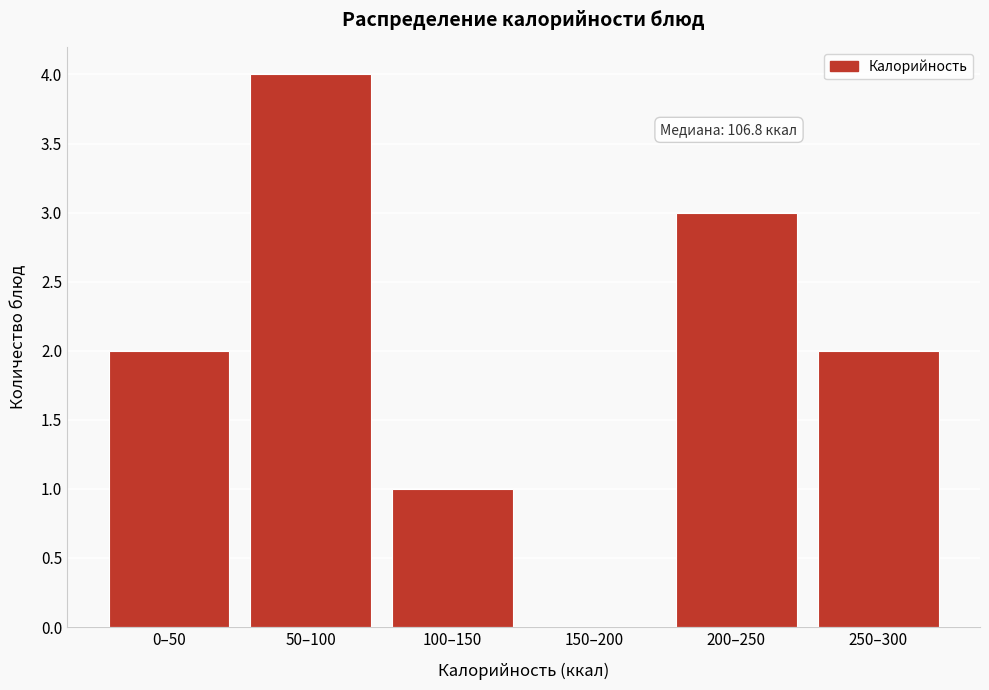

Reading right to left, what are all the values shown in this chart?

250–300=2	200–250=3	150–200=0	100–150=1	50–100=4	0–50=2